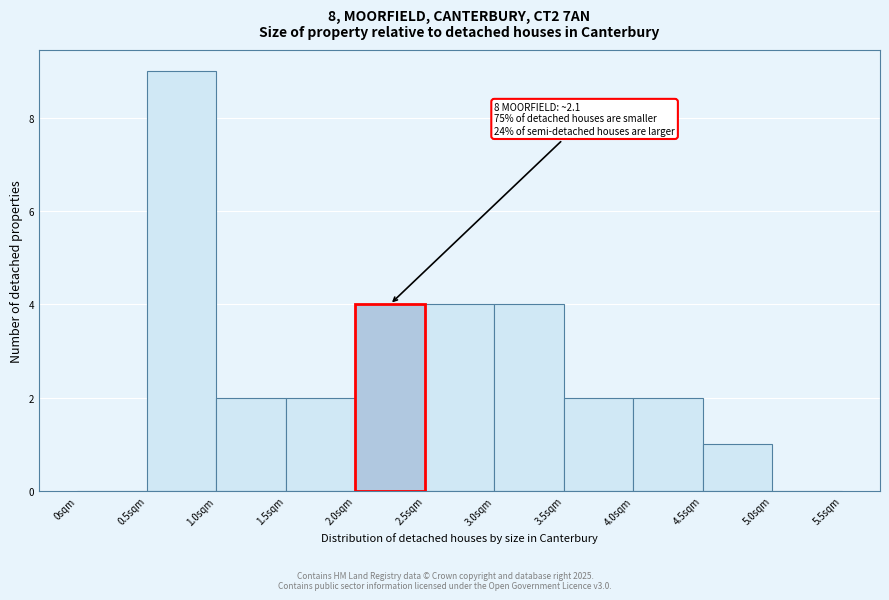

Over which range of the x-axis is the bar tallest?

0.5 to 1.0